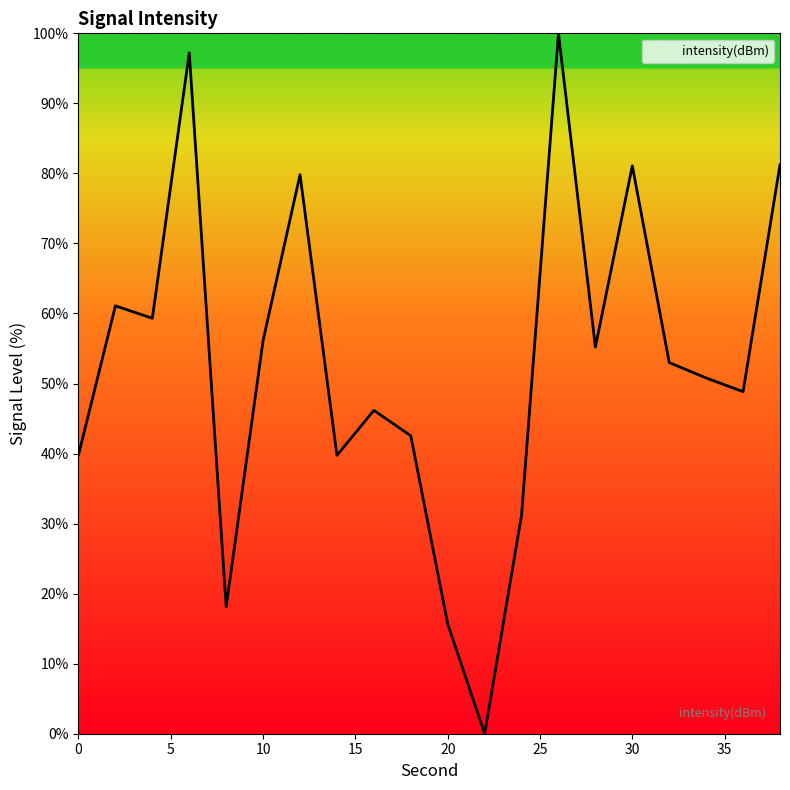

What is the maximum value shown in the chart?

100.0